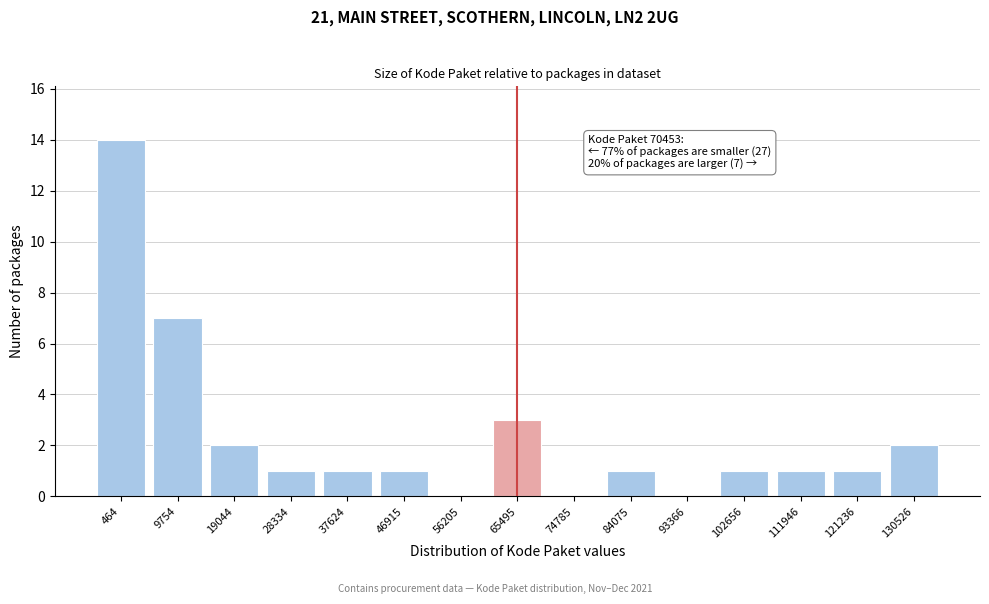

Reading left to right, list all the values displayed in this chart.

464=14	9754=7	19044=2	28334=1	37624=1	46915=1	56205=0	65495=3	74785=0	84075=1	93366=0	102656=1	111946=1	121236=1	130526=2